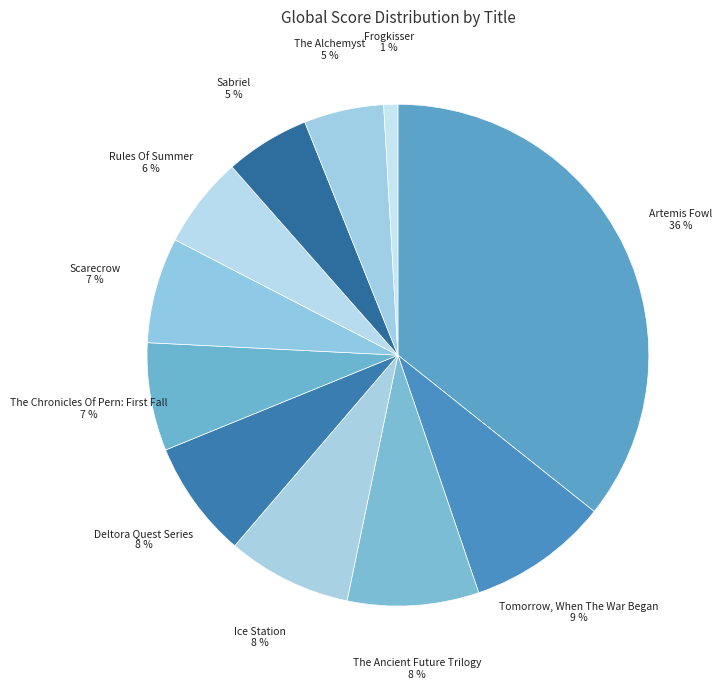

How many slices are in this pie chart?

11